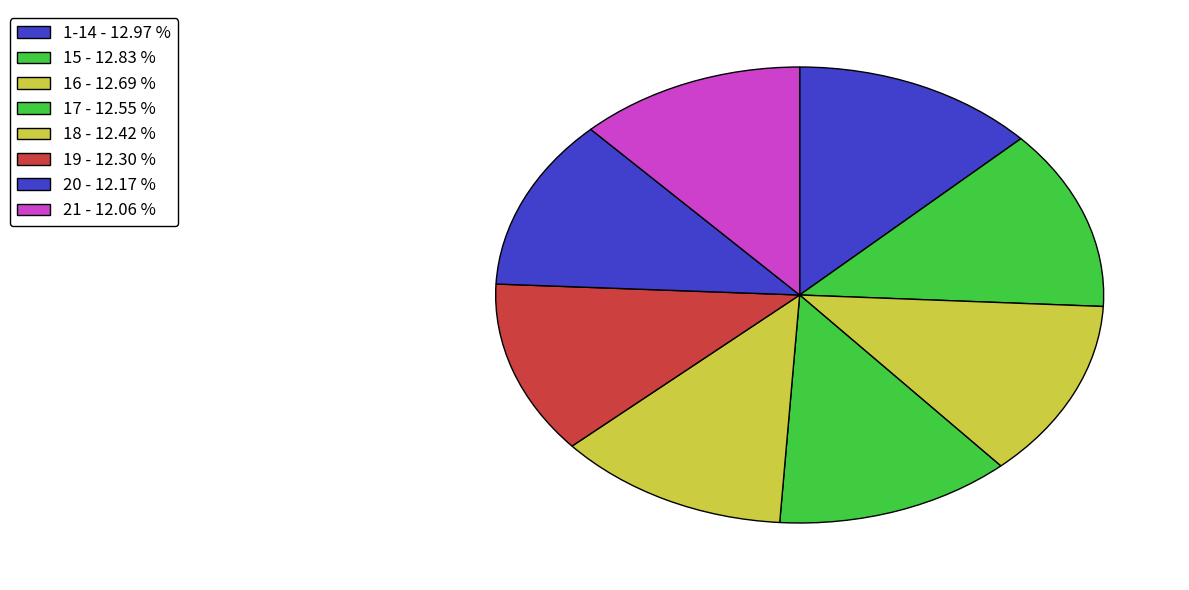

What percentage is the 19 slice, to the nearest percent?

12%